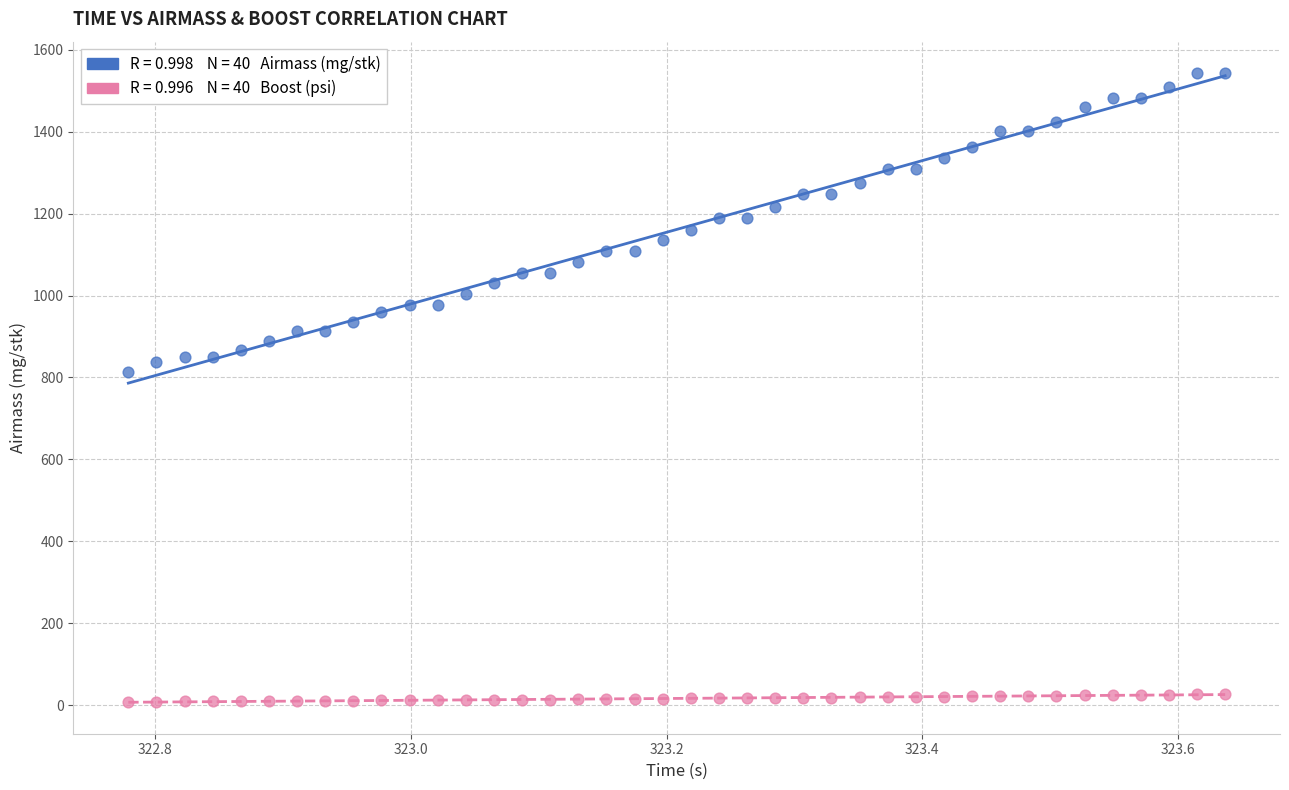

Across all data points, what is the range of X values (max minus min)?

0.9